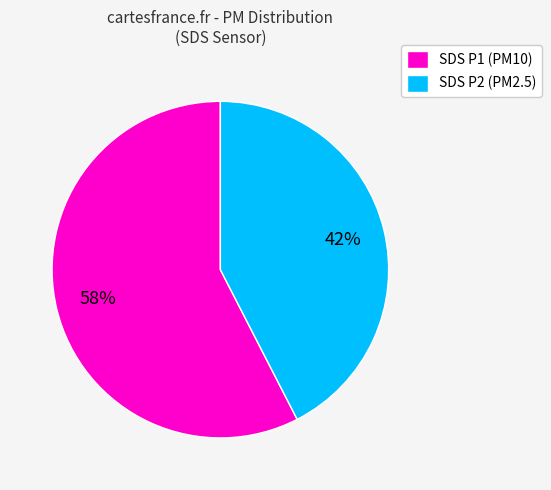

Combined, do SDS P1 (PM10) and SDS P2 (PM2.5) account for over 50%?

Yes